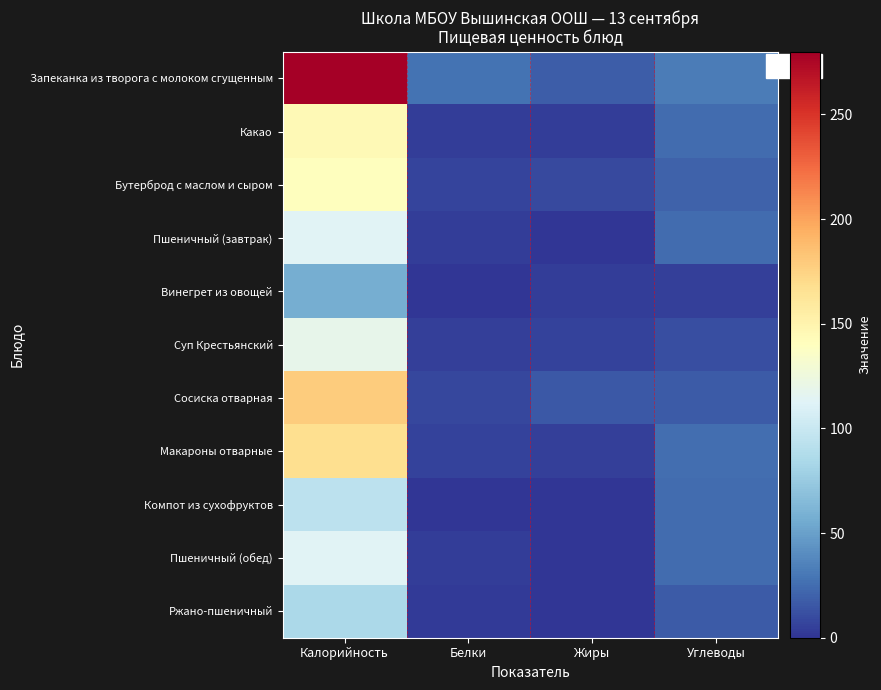

Which series has the largest total across all categories?

Запеканка из творога с молоком сгущенным